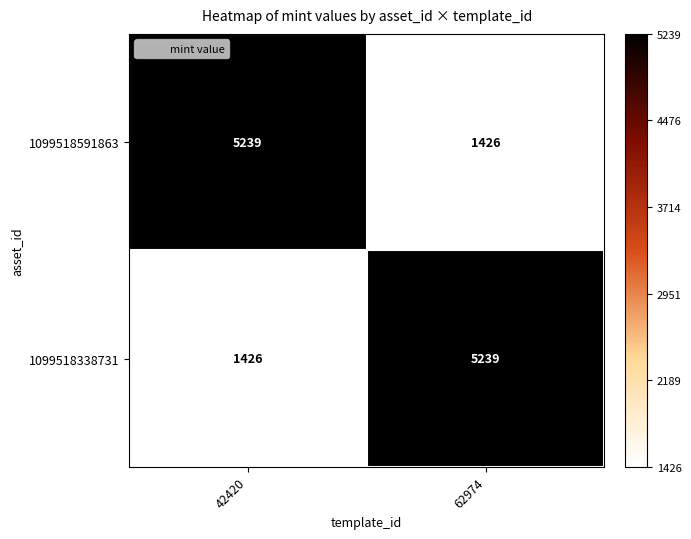

What is the sum of the 1099518591863 values at 62974 and 42420?

6665